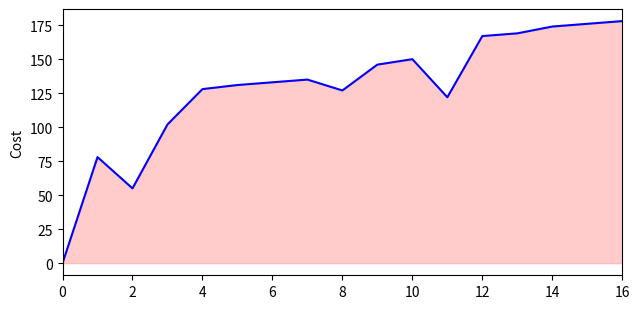

What is the greatest value displayed?

178